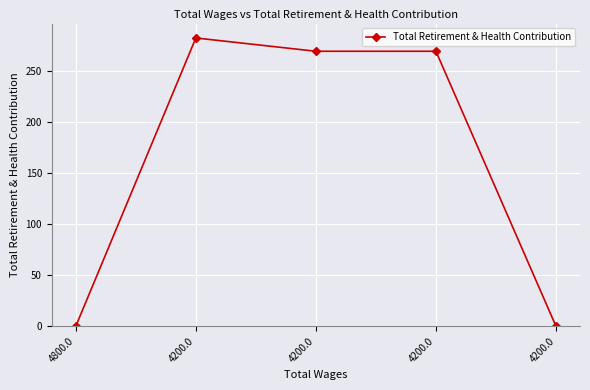

Read the value at 4200.0, to the nearest 50.

300